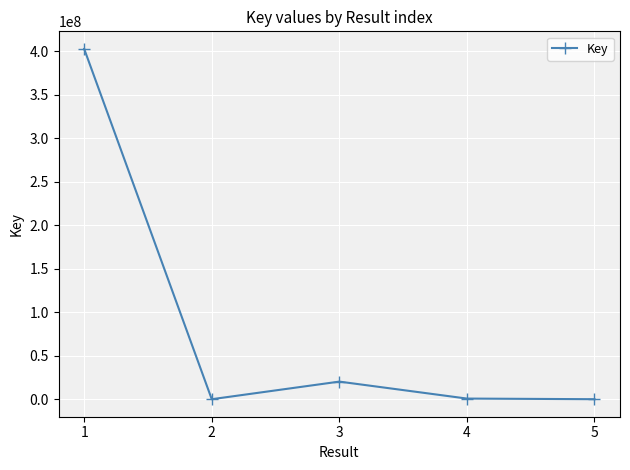

Read the value at 3, to the nearest 100.

20539000